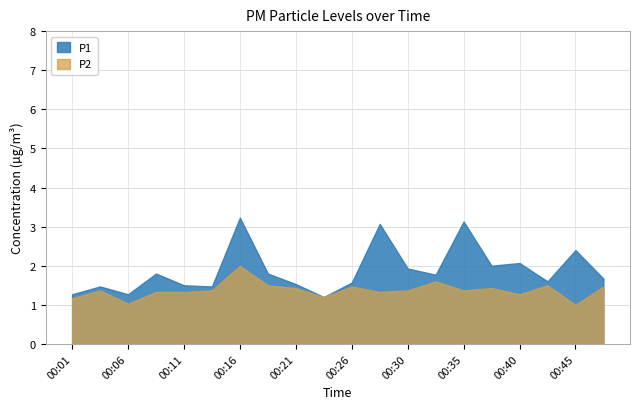

What is the sum of all P2 values?

27.5